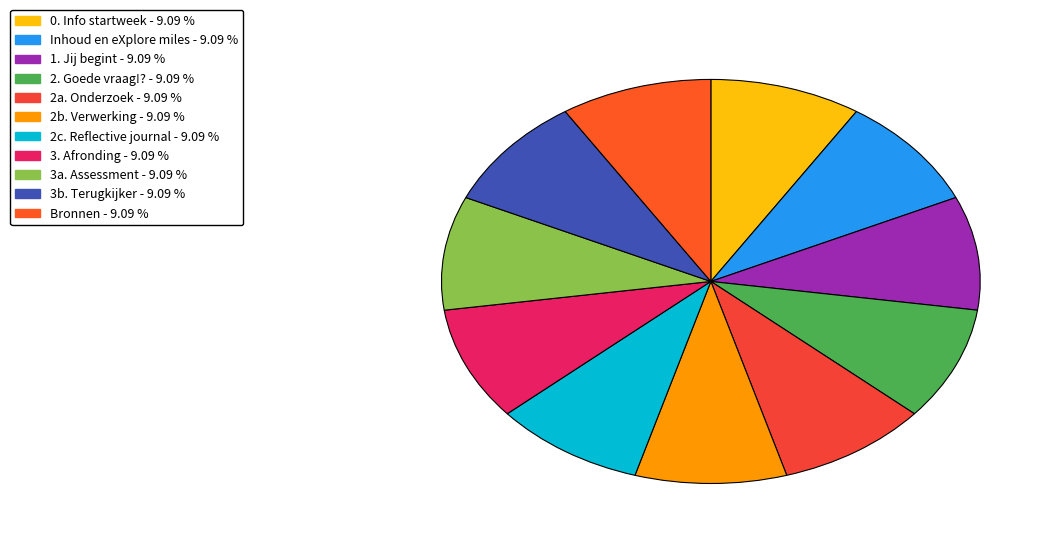

Rank the categories by value from highest to lowest.

Bronnen, 3b. Terugkijker, 3a. Assessment, 3. Afronding, 2c. Reflective journal, 2b. Verwerking, 2a. Onderzoek, 2. Goede vraag!?, 1. Jij begint, Inhoud en eXplore miles, 0. Info startweek